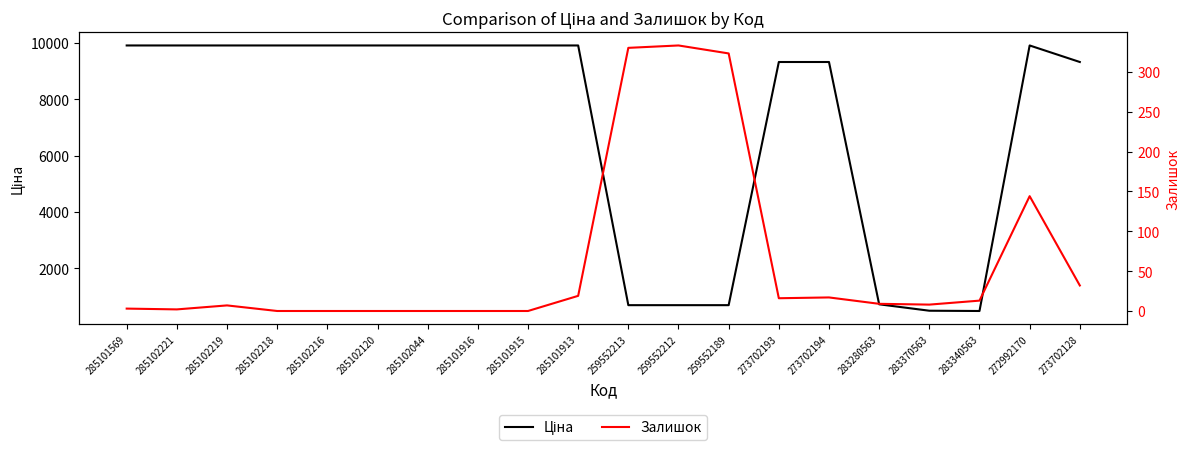

Which category has the highest value in the Залишок series?

259552212